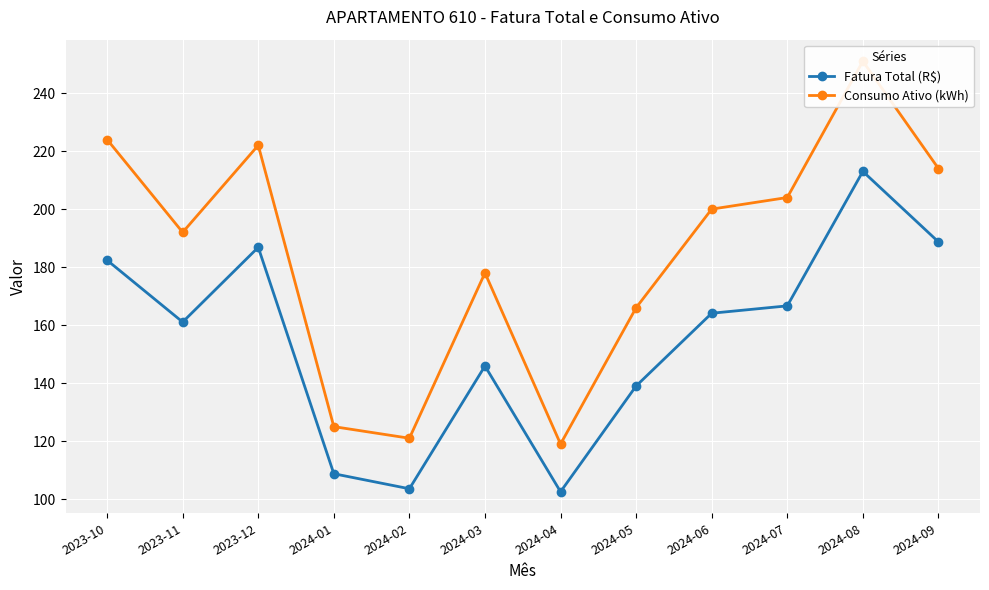

What is the greatest value displayed?

251.0